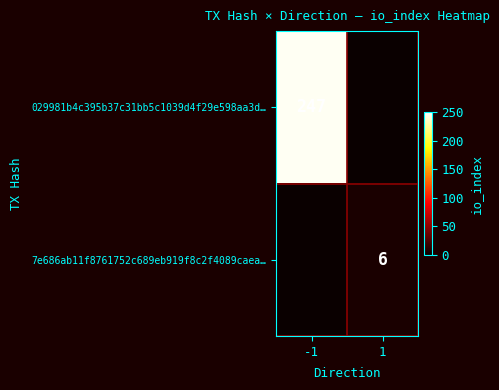

What is the difference between the highest and lowest values at 1?

6